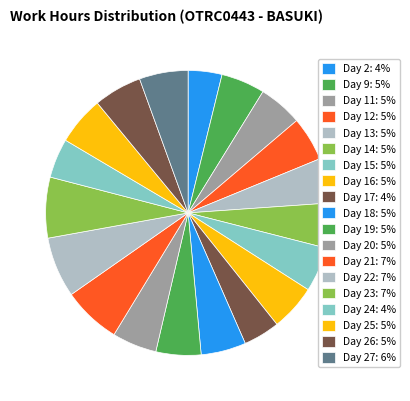

How many segments does this pie chart have?

19